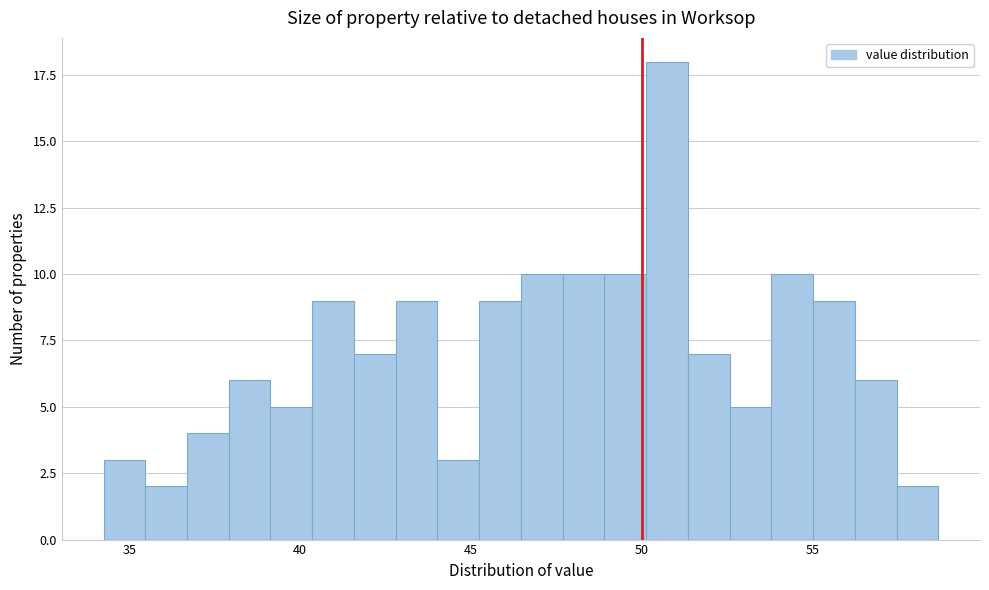

Read against the x-axis, roughly where is the centre of the tallest bar?

50.5